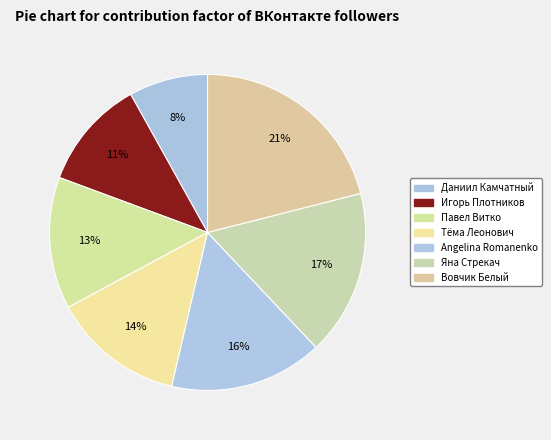

To the nearest percent, what portion does Игорь Плотников represent?

11%